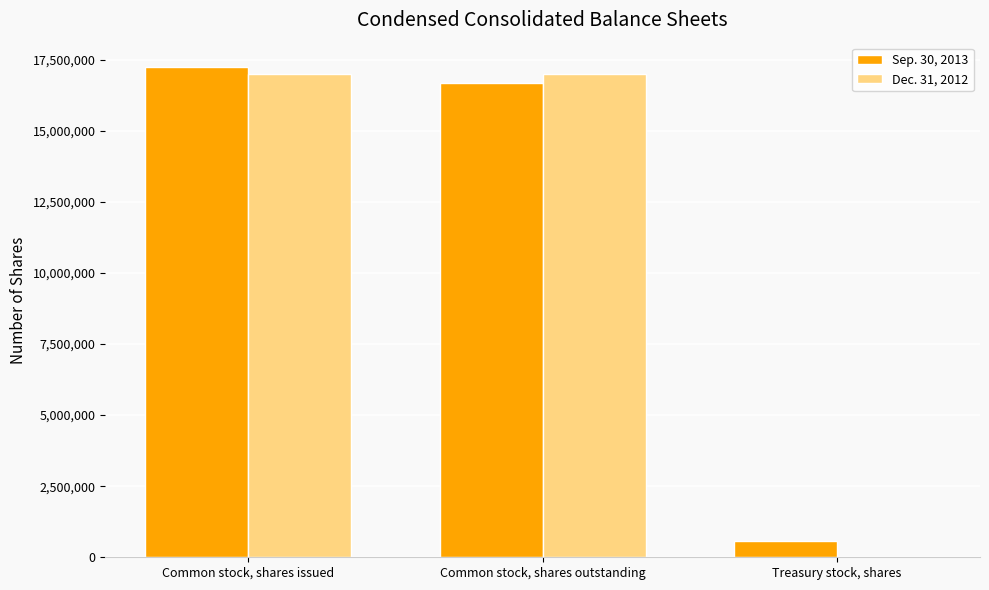

How many groups of bars are there?

3